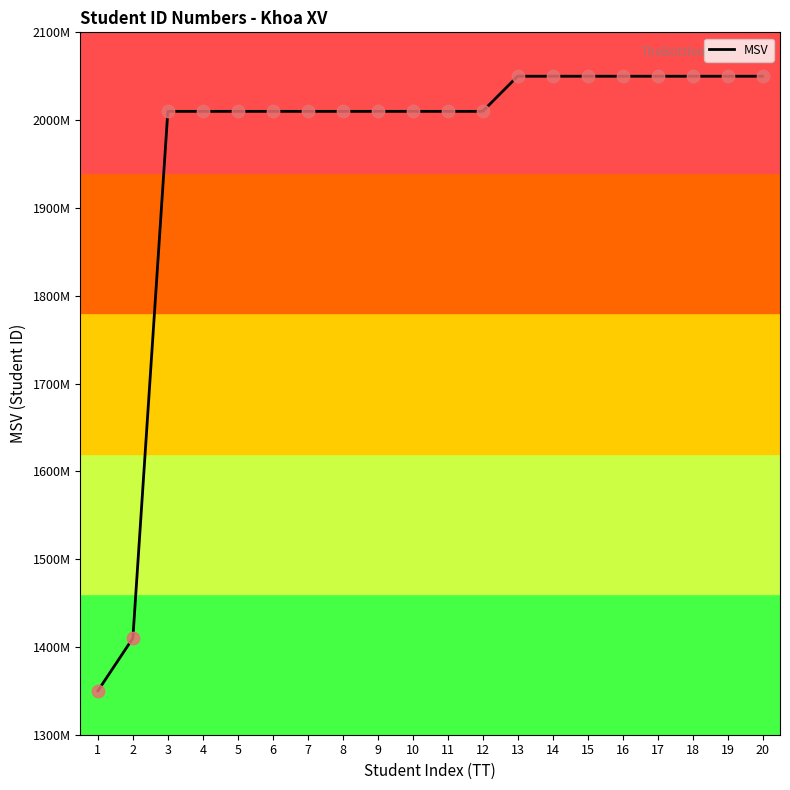

Does the chart have visible grid lines?

No